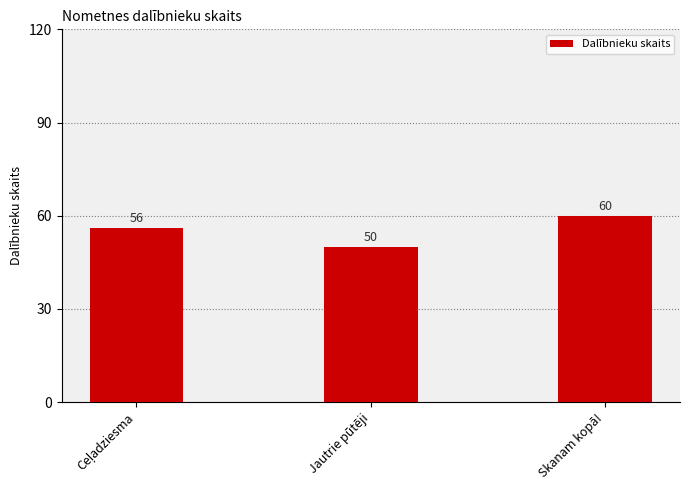

How many values are between 50 and 60?

3